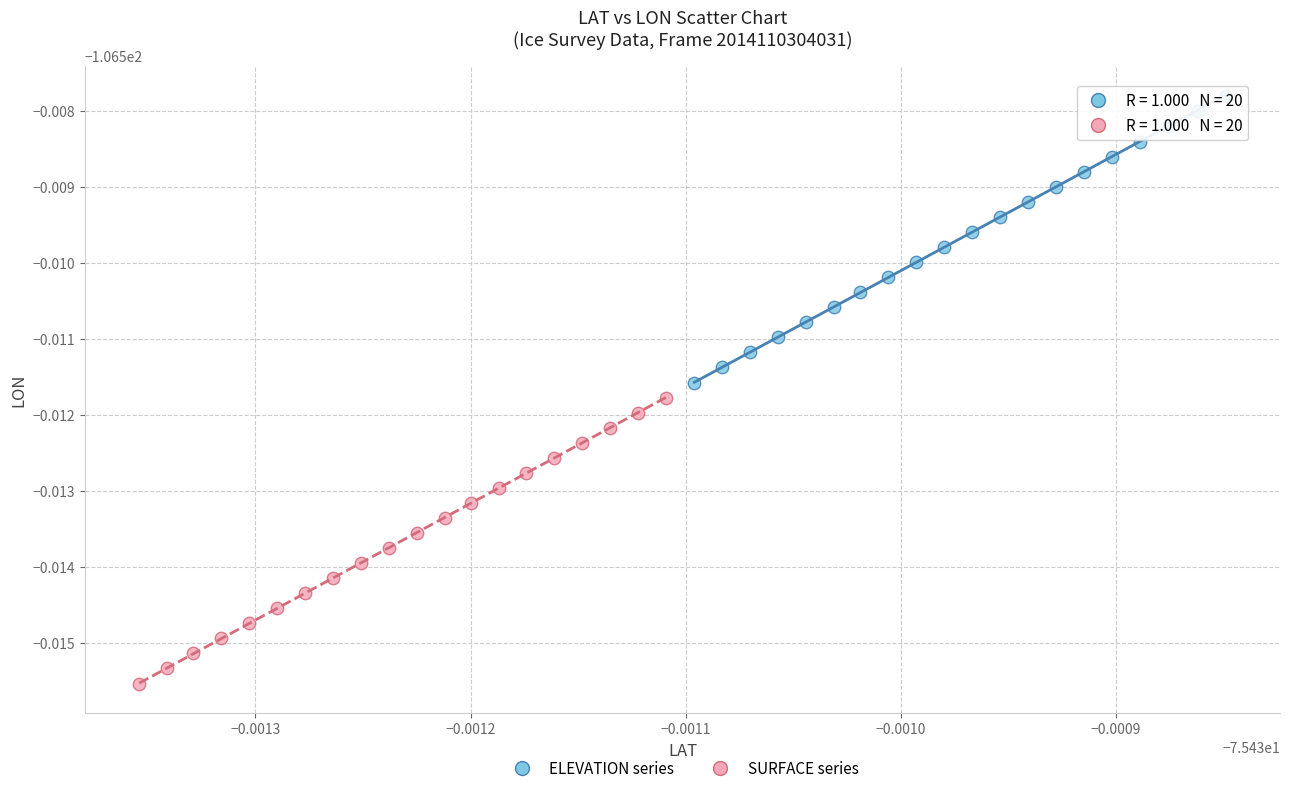

What are all the series names shown in the legend?

ELEVATION series, SURFACE series